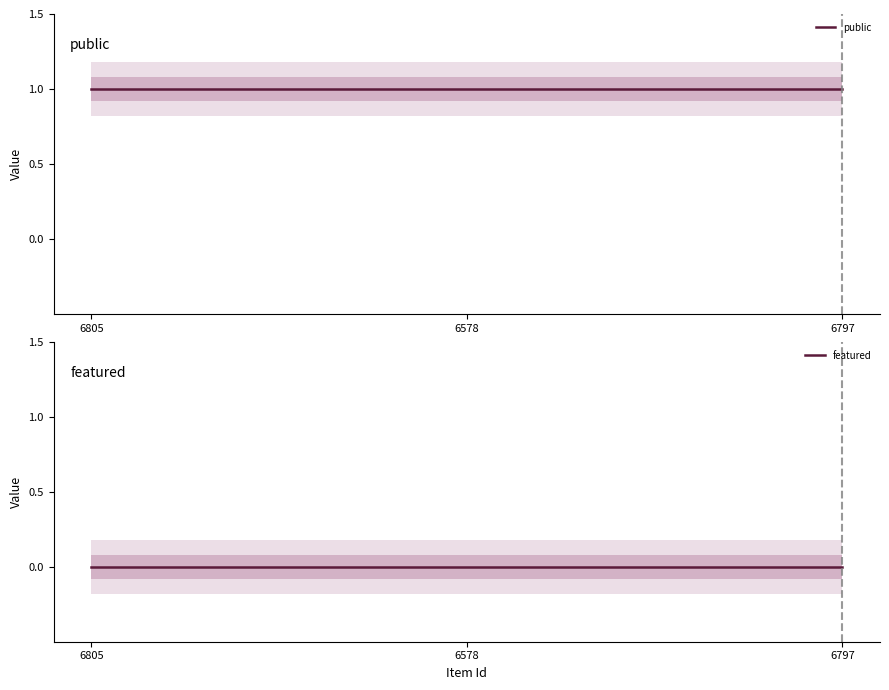

Rank the series by their average value, from lowest to highest.

featured, public